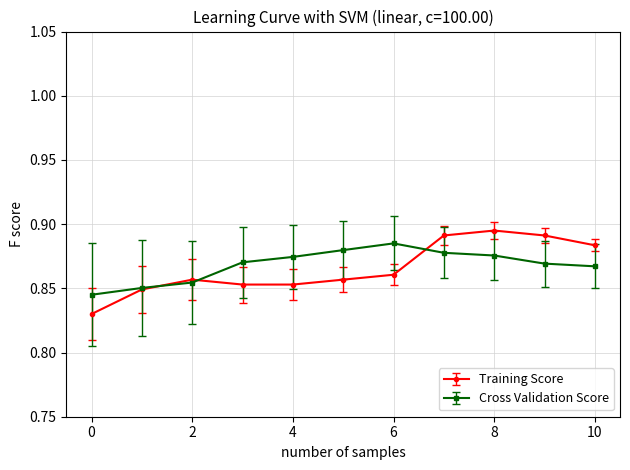

Which series has the widest spread of values?

Training Score